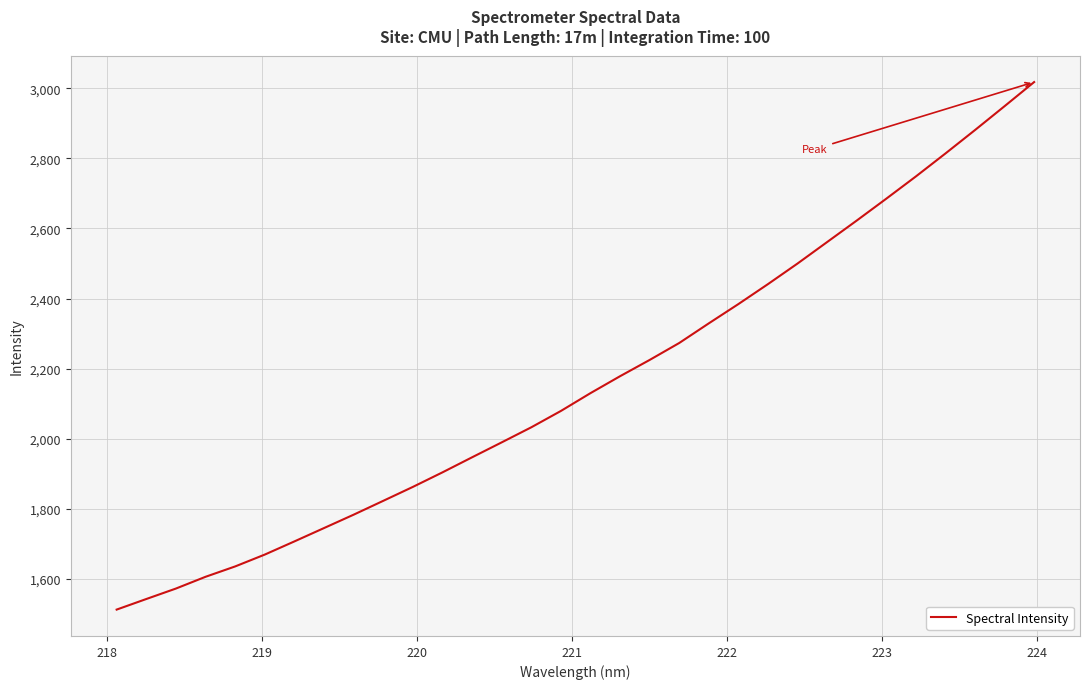

Reading right to left, list all the values displayed in this chart.

3017.6	2948.9	2880.8	2814.0	2748.5	2685.1	2622.7	2561.4	2500.2	2441.5	2384.5	2329.6	2273.5	2225.1	2178.7	2130.4	2079.6	2033.0	1990.0	1947.4	1904.5	1863.0	1823.3	1783.8	1745.6	1707.6	1670.0	1636.2	1606.6	1573.1	1543.3	1513.1